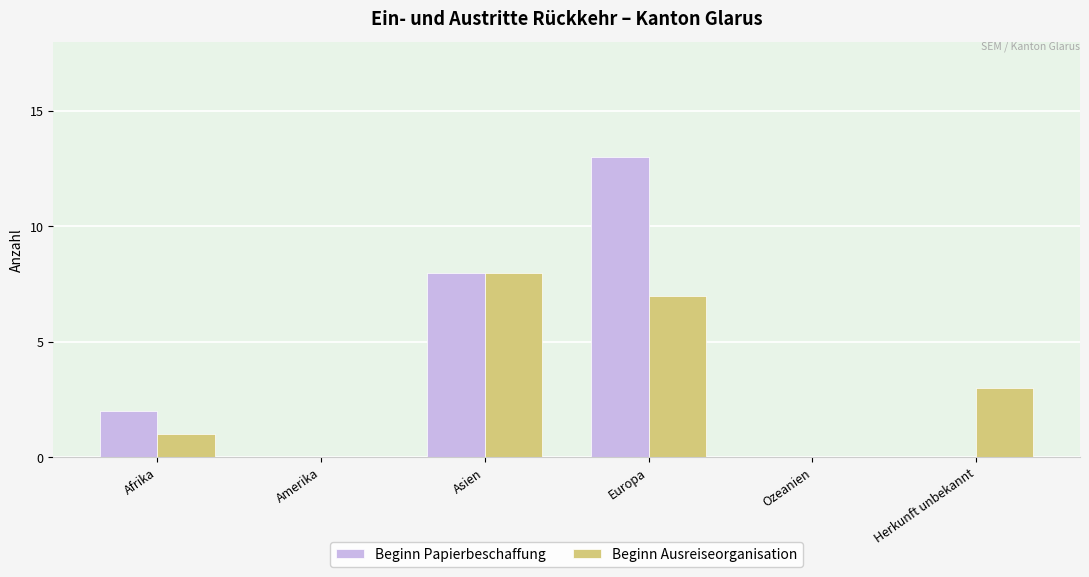

The value of Beginn Ausreiseorganisation at Afrika is 1. True or false?

True